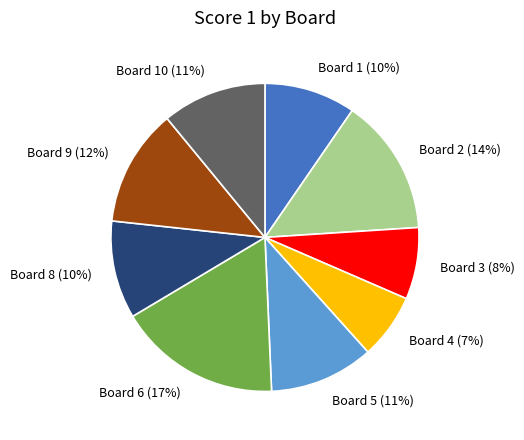

Which slice is the smallest?

Board 4